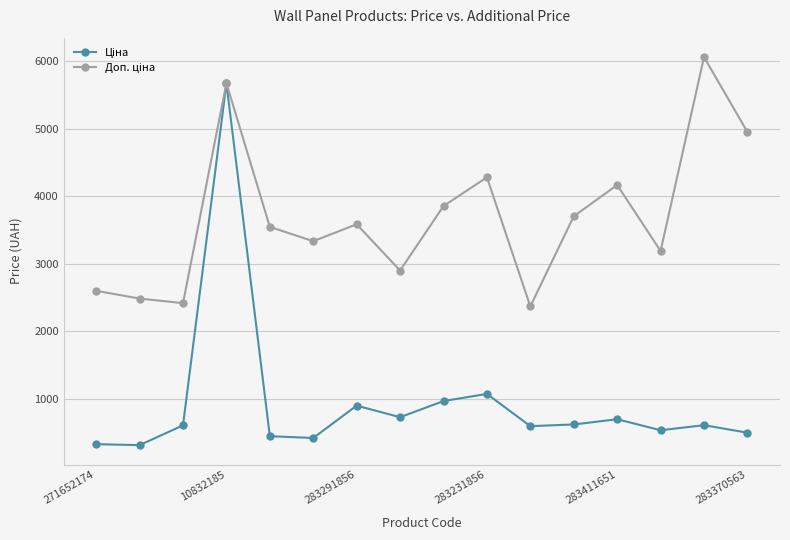

What is the greatest value displayed?

6061.2